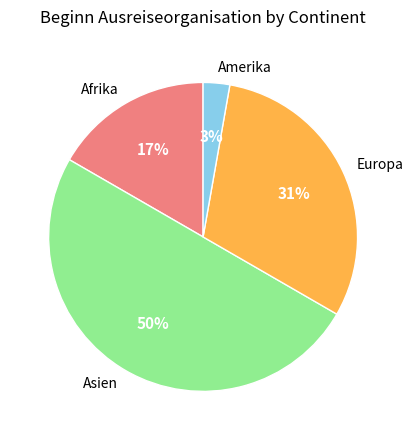

Does Amerika account for over 50% of the chart?

No